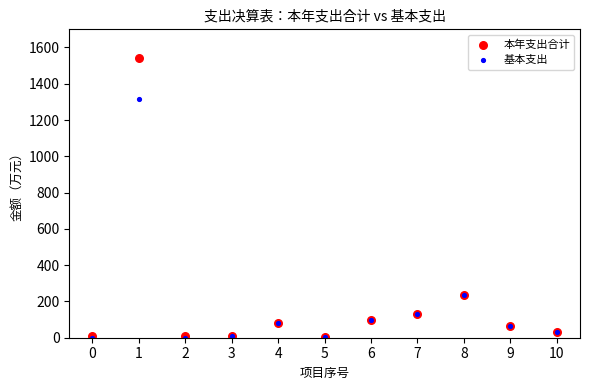

Which series has the widest spread of Y values?

本年支出合计